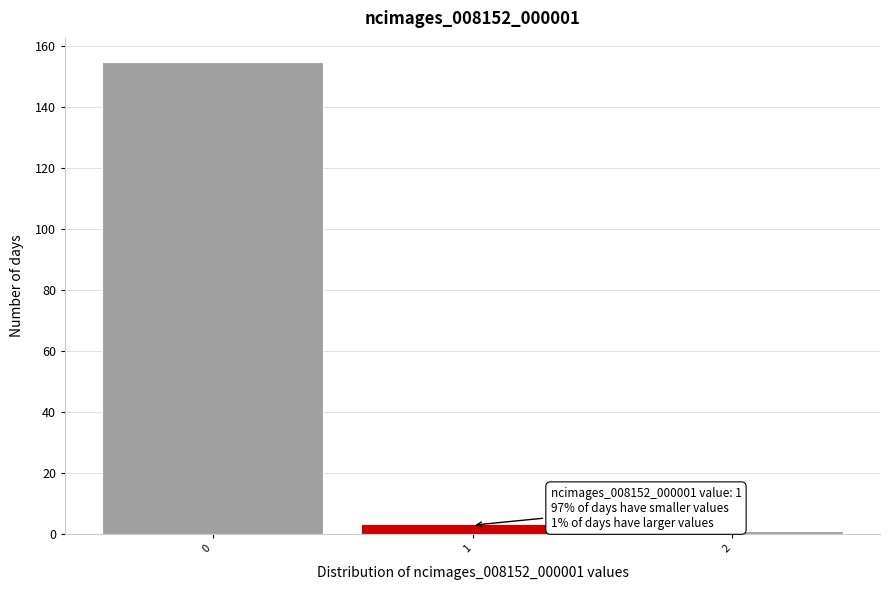

Which range on the x-axis has the tallest bar?

-0.5 to 0.5